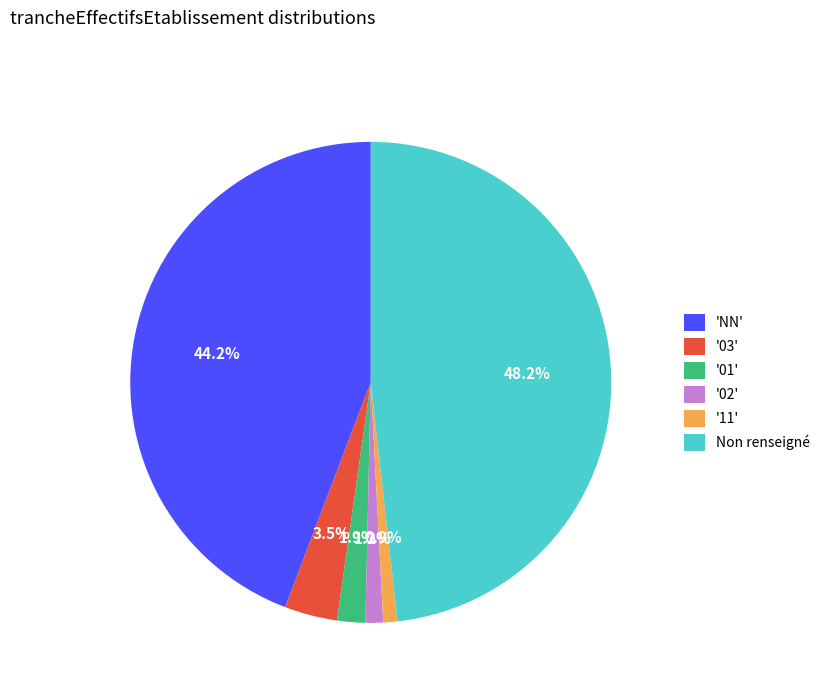

Is '02' the majority of the pie?

No